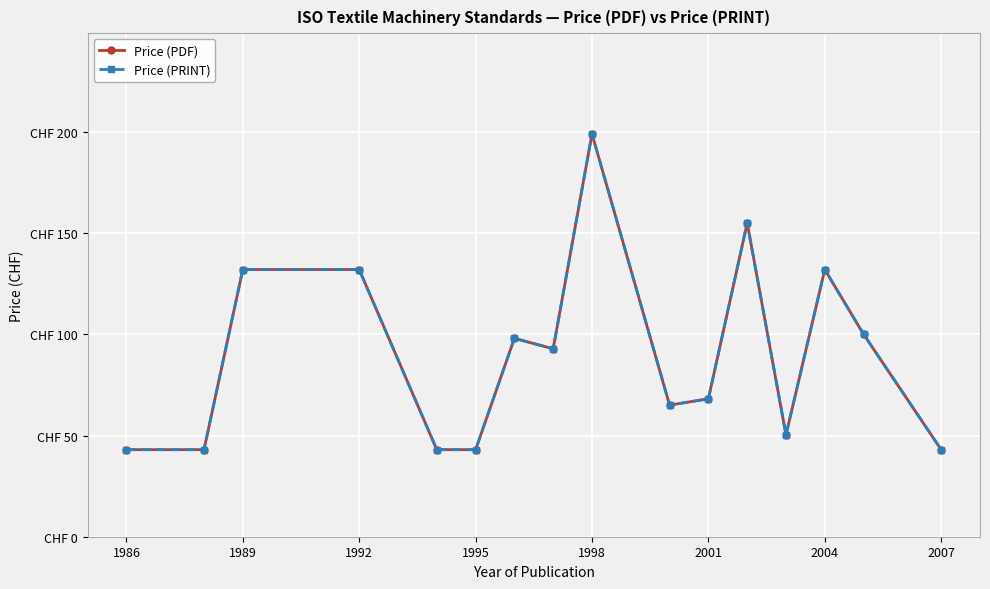

Does the chart have visible grid lines?

Yes